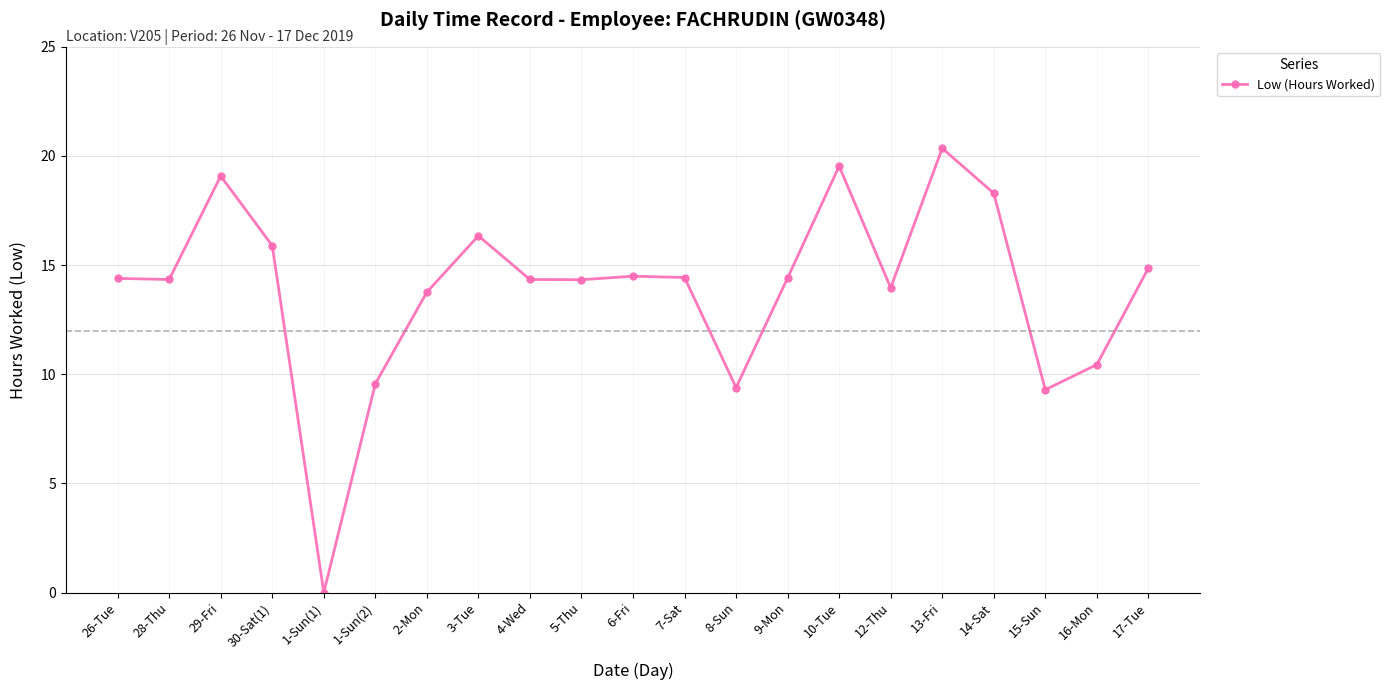

What is the label of the 8th point from the left?

3-Tue